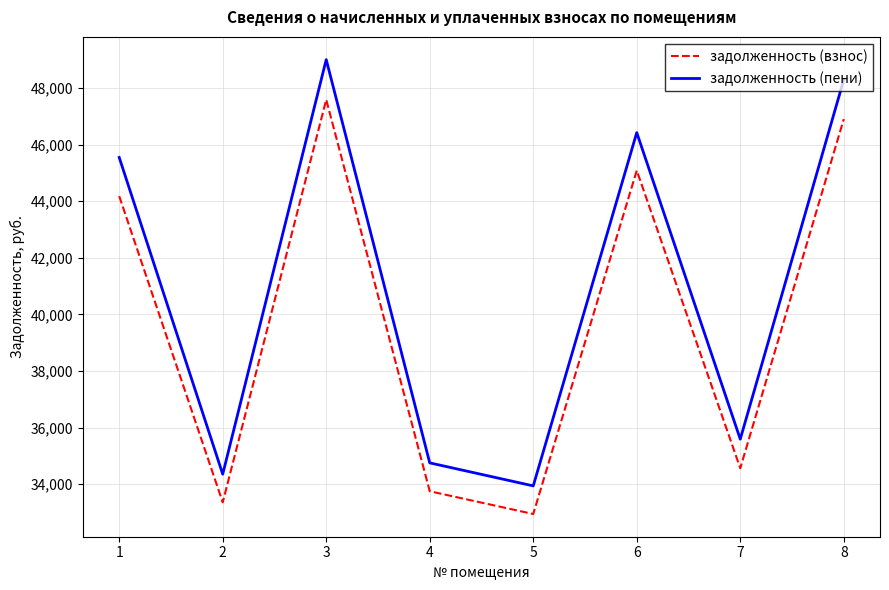

Rank the series by their maximum value, from highest to lowest.

задолженность (пени), задолженность (взнос)